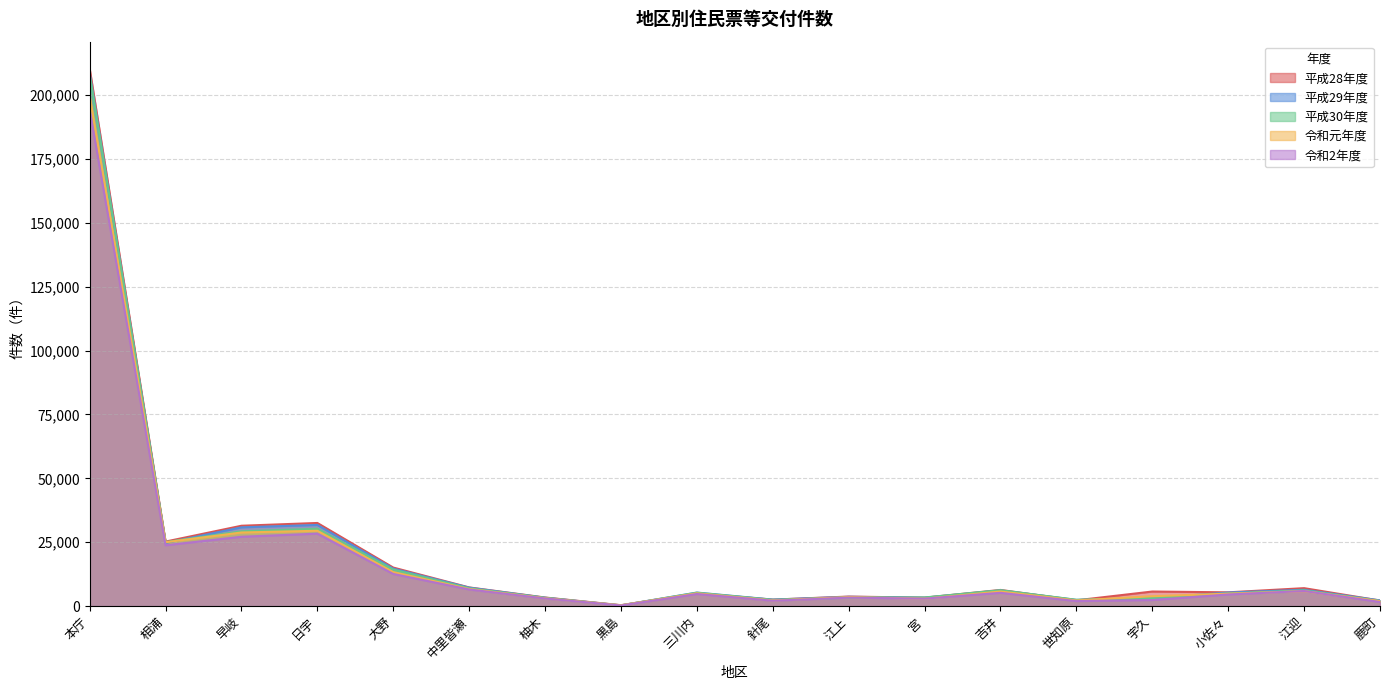

How many values in the 平成29年度 series exceed 5348?

8